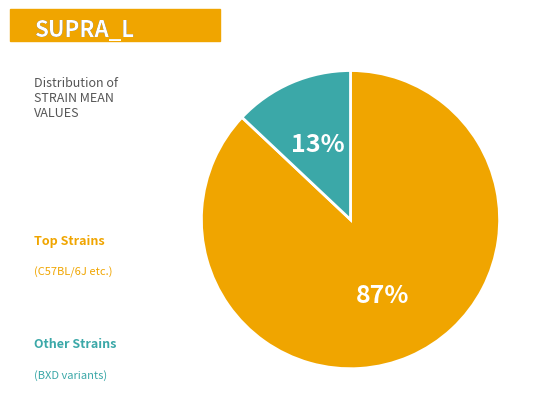

Is there a majority slice in this chart?

Yes